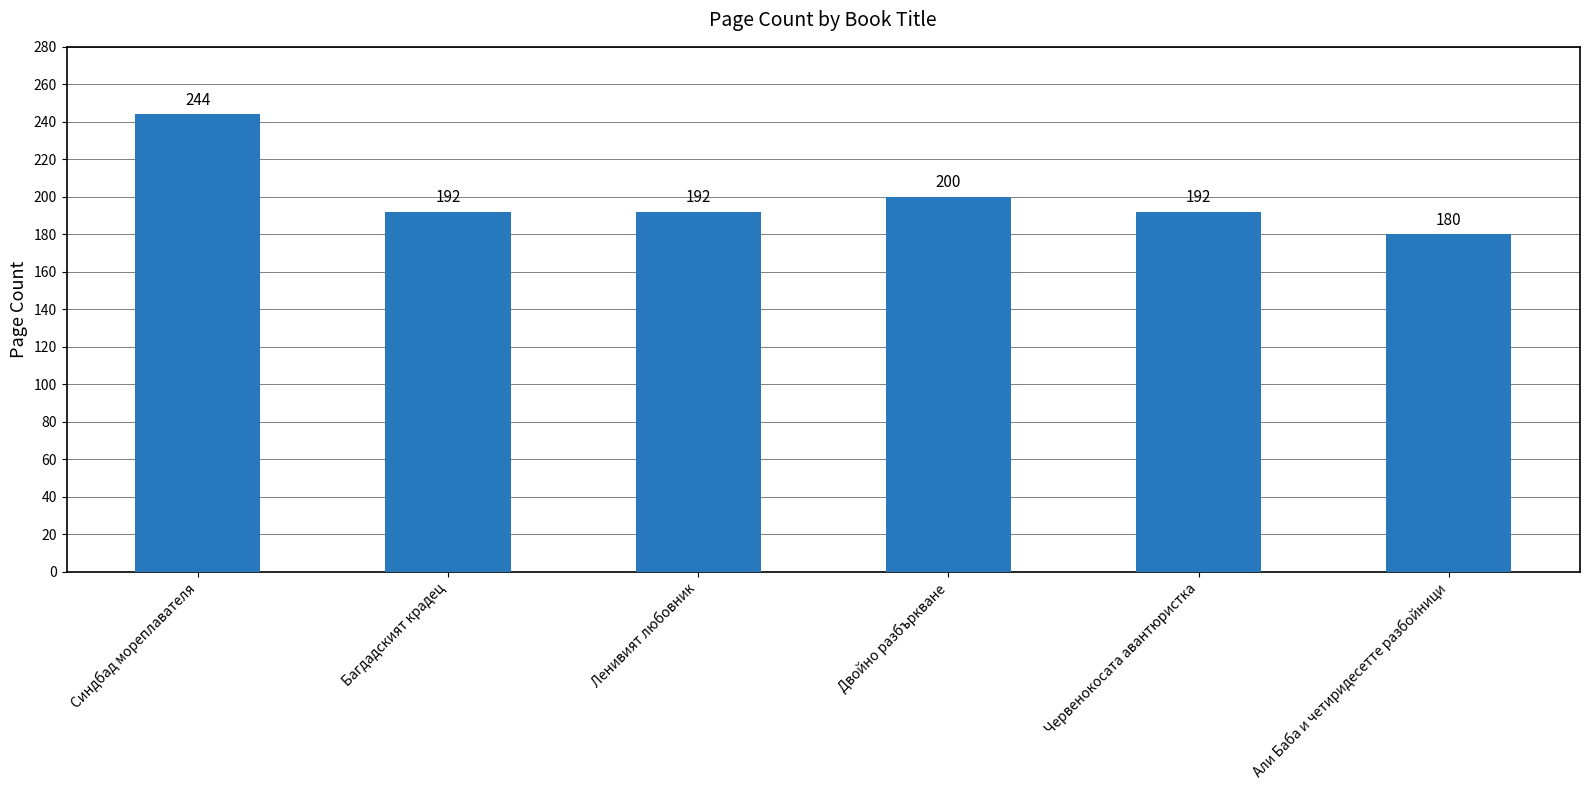

What is the value of the 1st bar from the left?

244